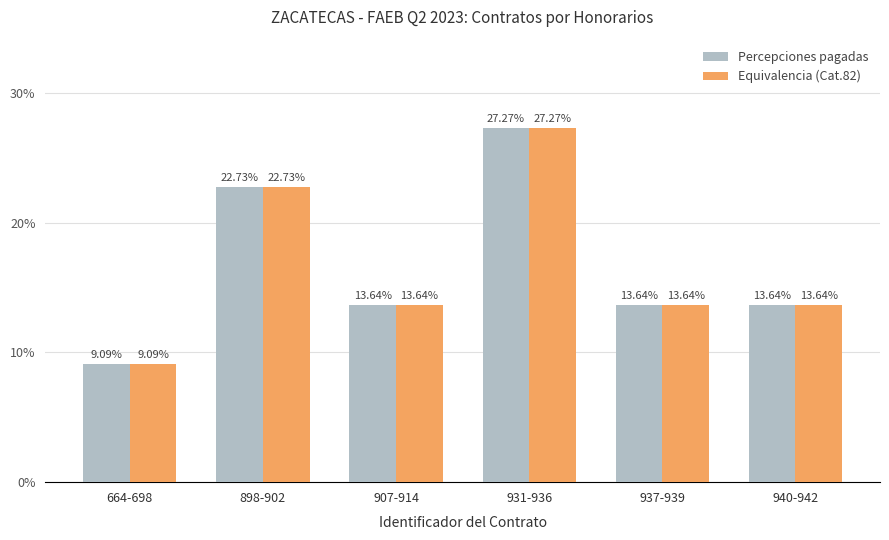

What is the total value across all series at 937-939?

27.3